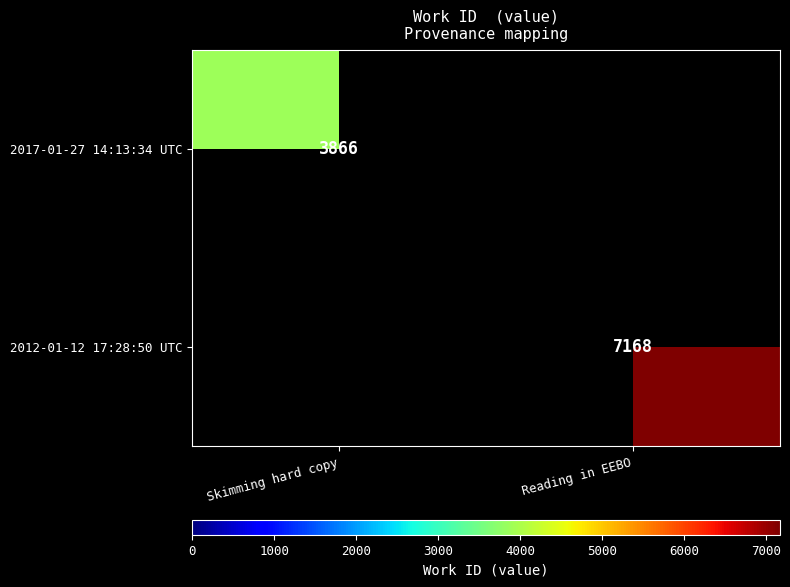

The value of 2017-01-27 14:13:34 UTC at Skimming hard copy is 6086. True or false?

False